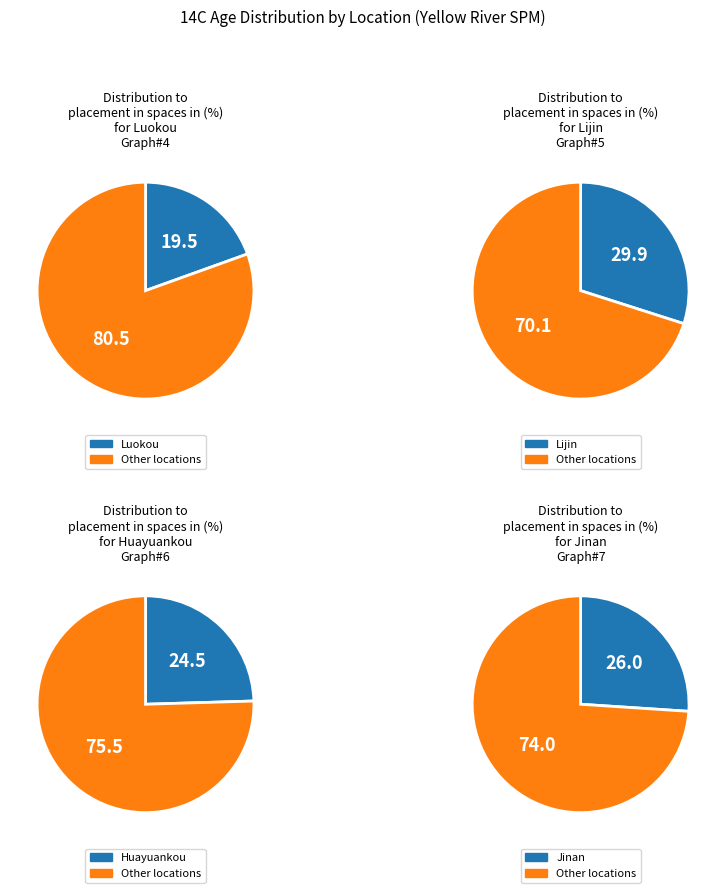

Does Huayuankou represent more than half of the total?

No